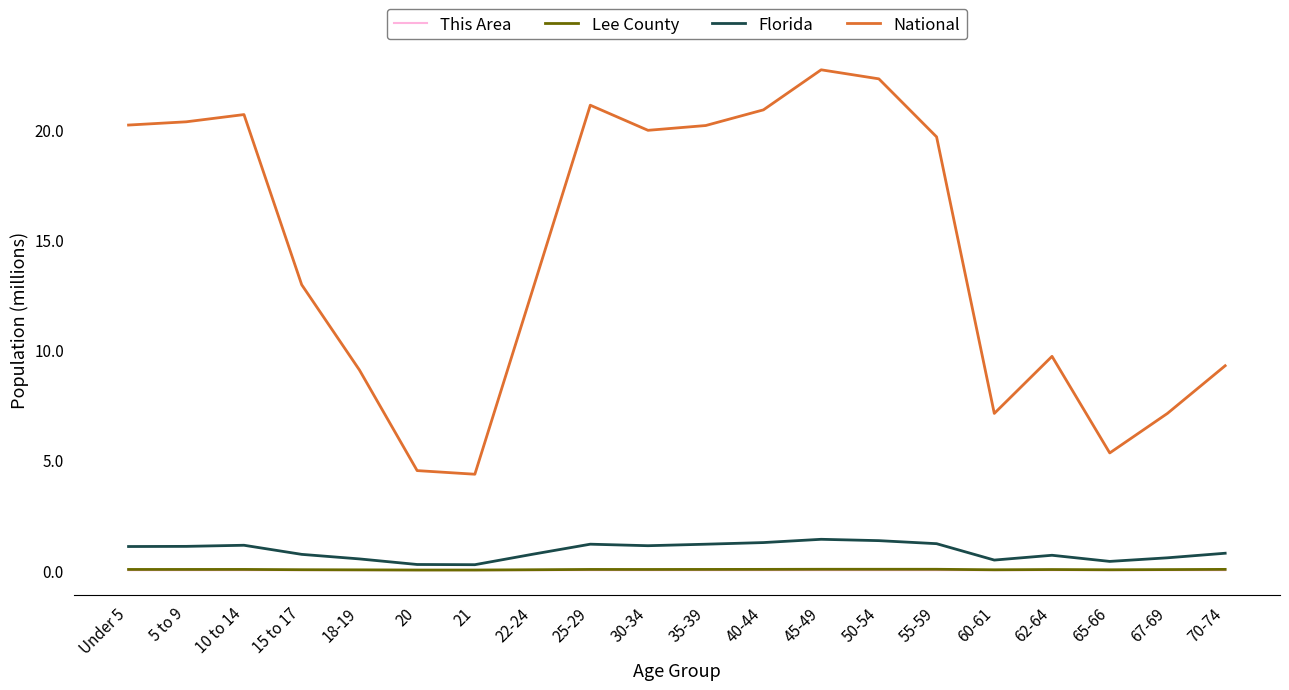

Which series has the largest total across all categories?

National